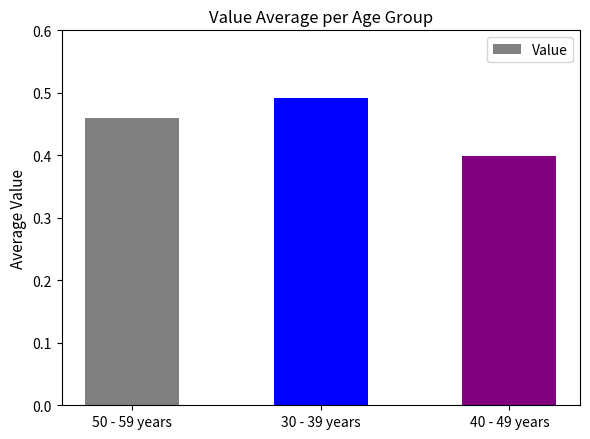

Which category has the highest value across all series?

30 - 39 years